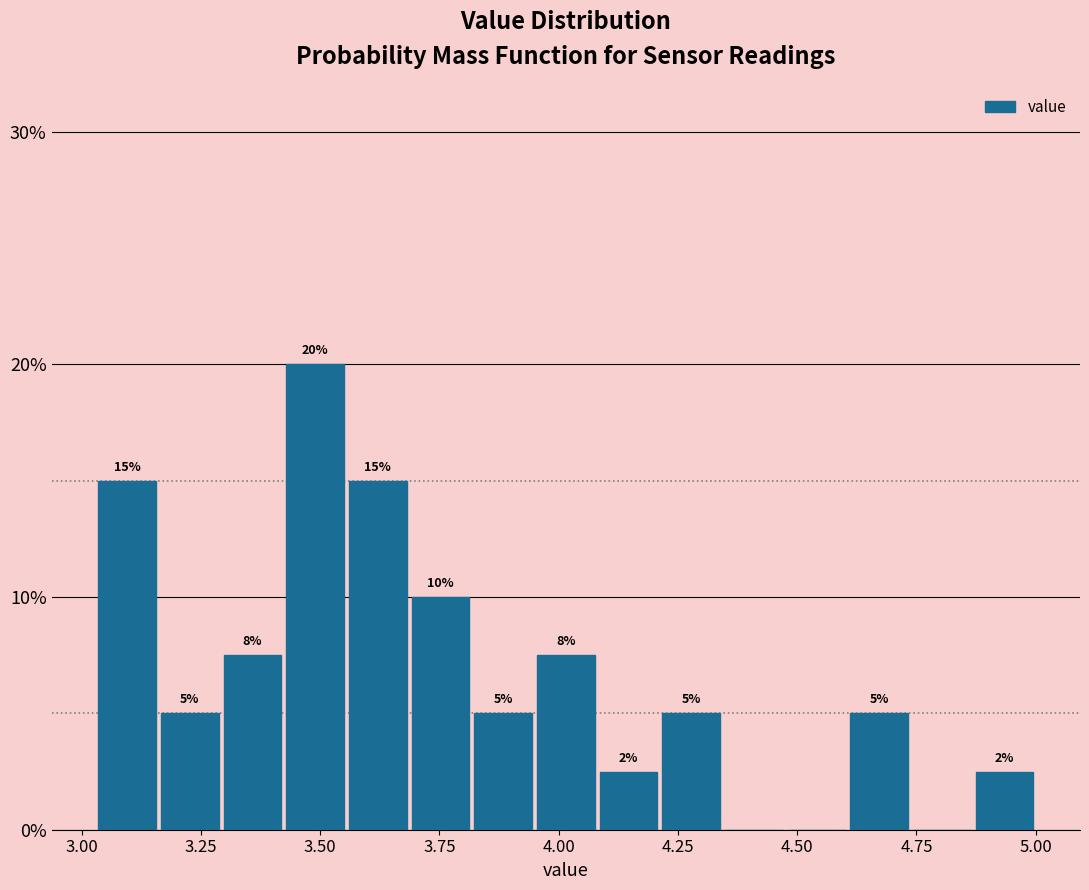

Read against the x-axis, roughly where is the centre of the tallest bar?

3.50